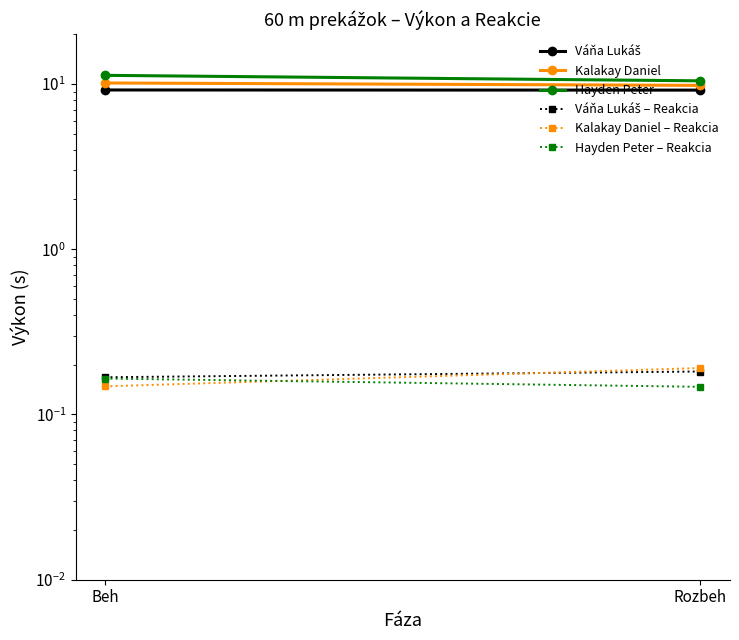

What is the highest value of the Hayden Peter – Reakcia series?

0.2